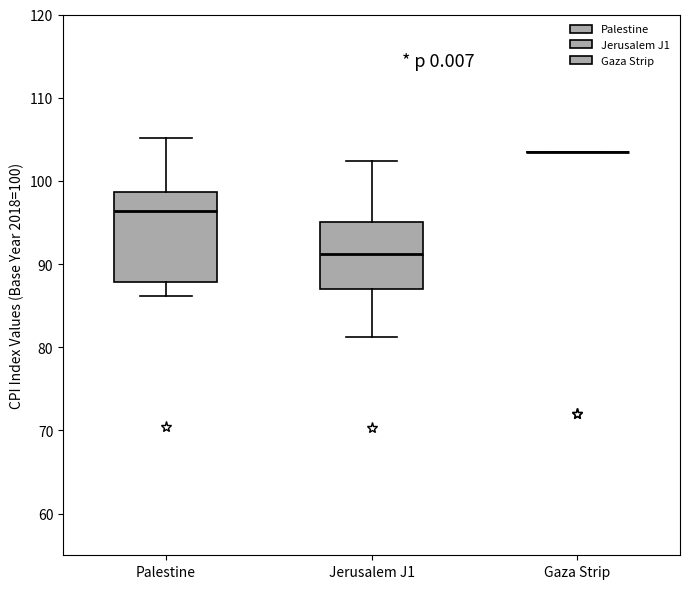

Which box is the tallest, from its lower edge to its upper edge?

Palestine